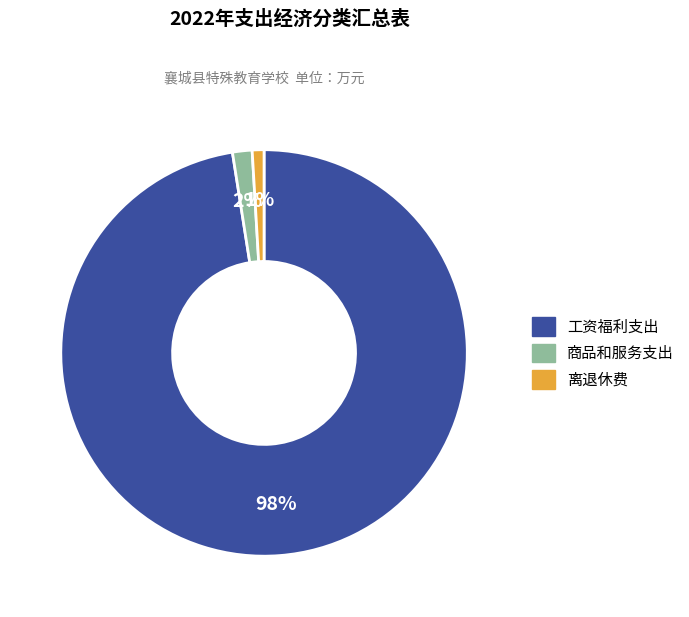

Does any single category account for the majority?

Yes